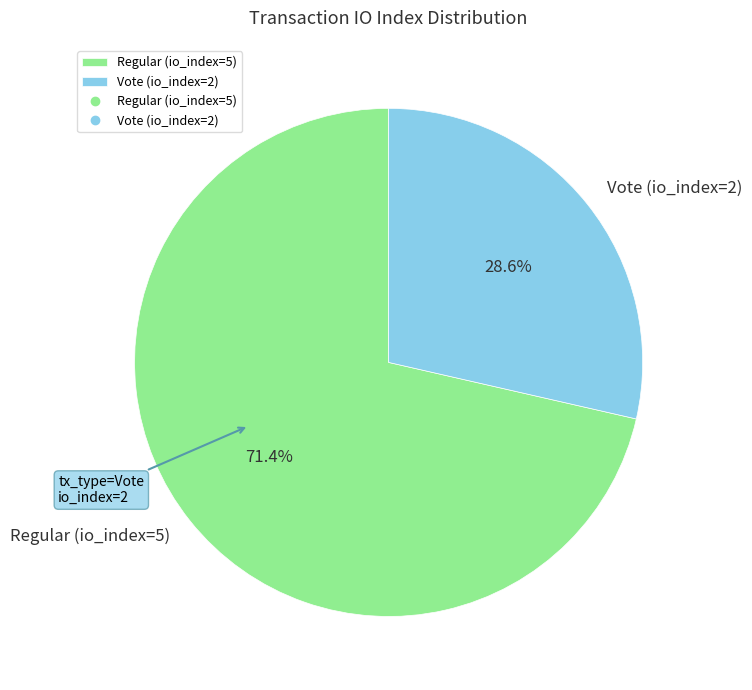

True or false: Vote (io_index=2) accounts for 29% of the total.

True